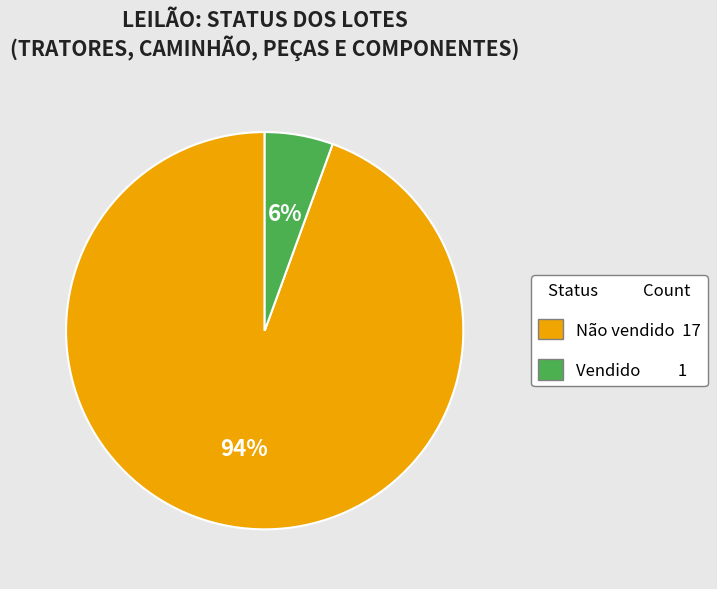

What percentage is the Não vendido slice, to the nearest percent?

94%